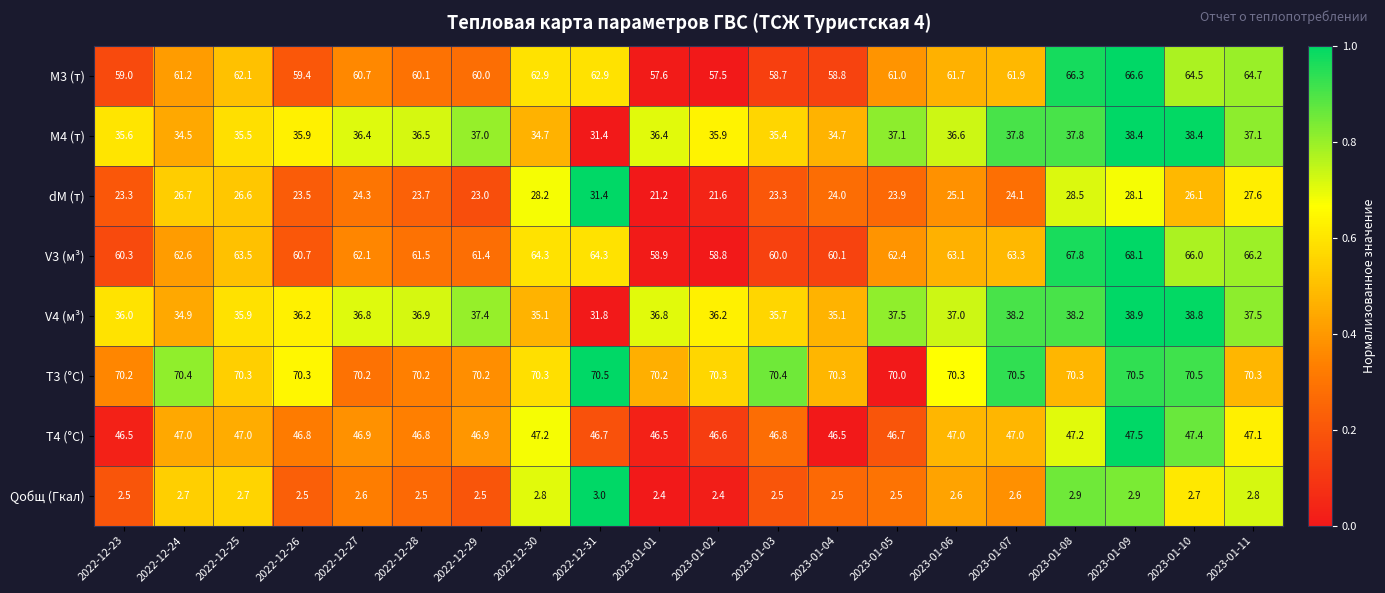

What is the sum of all V4 (м³) values?

730.9